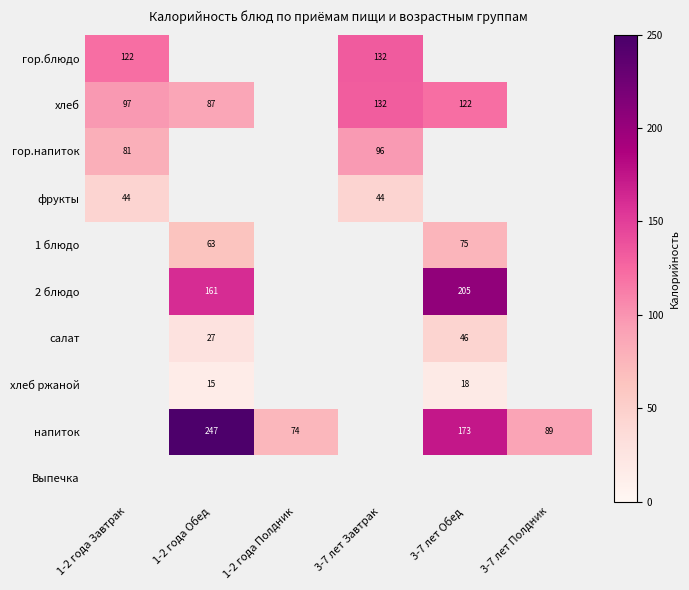

The 2 блюдо series shows 61.0 at 1-2 года Обед. True or false?

False